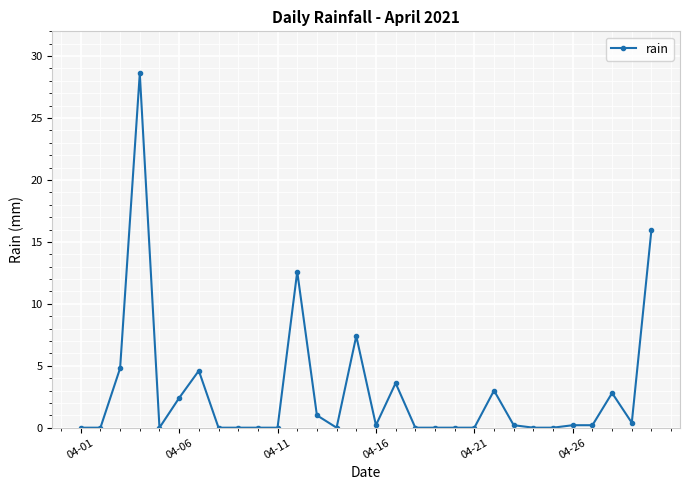

What is the greatest value displayed?

28.6